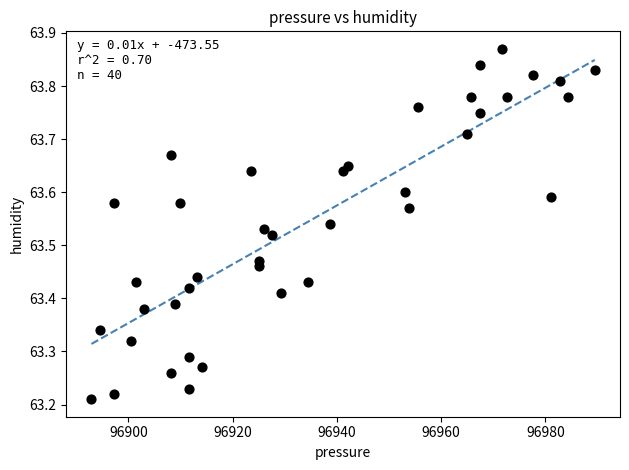

What is the range of Y values (max minus min)?

0.7